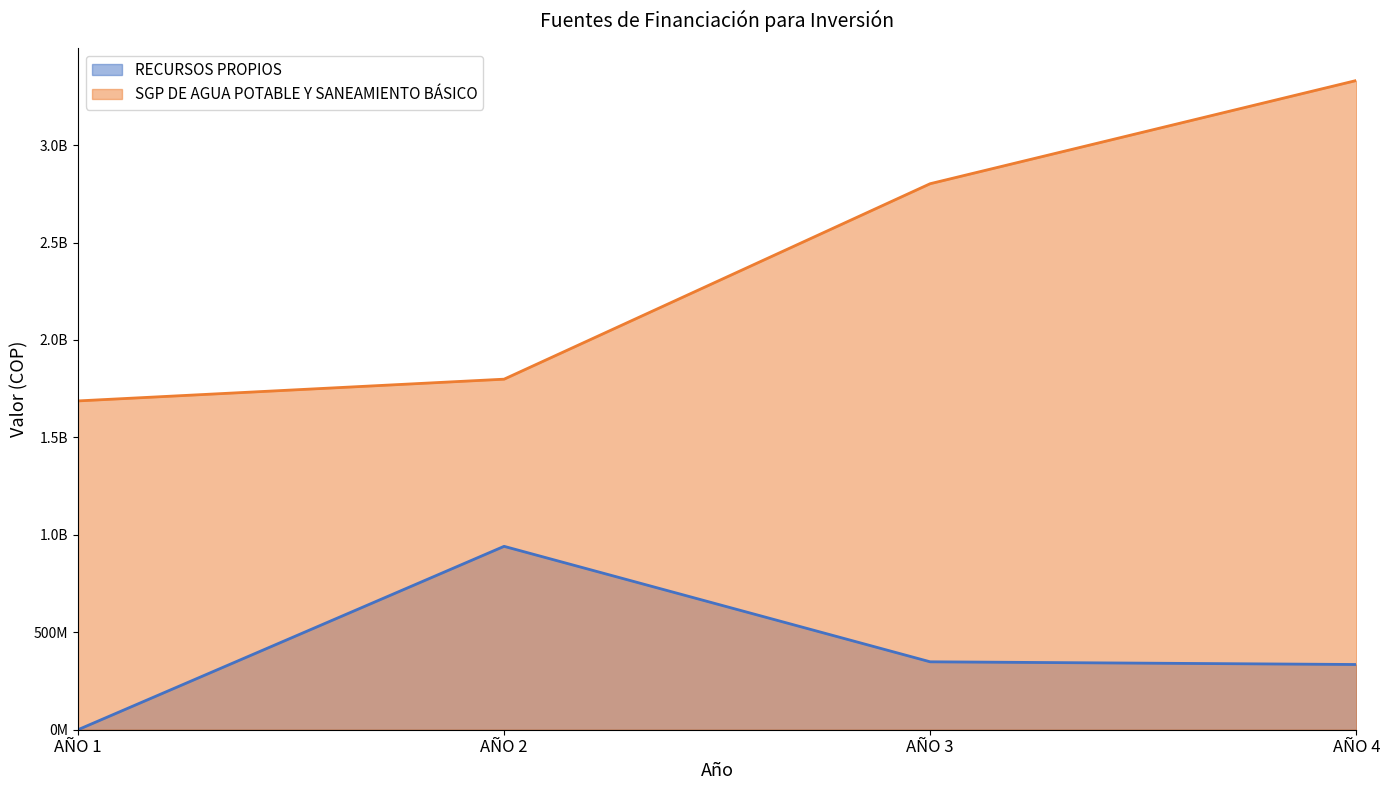

The RECURSOS PROPIOS series shows -409155358 at AÑO 1. True or false?

False